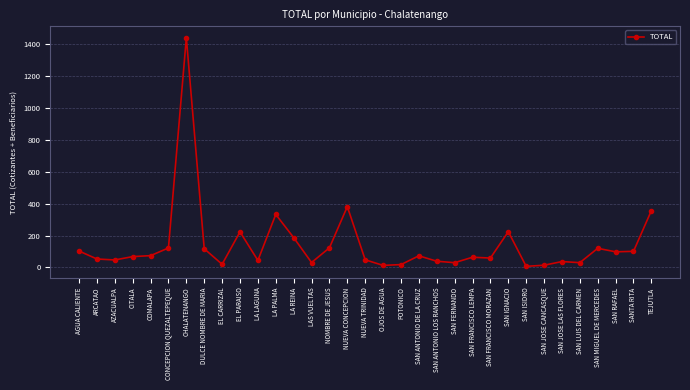

Is it true that the value at SAN RAFAEL is 98?

True